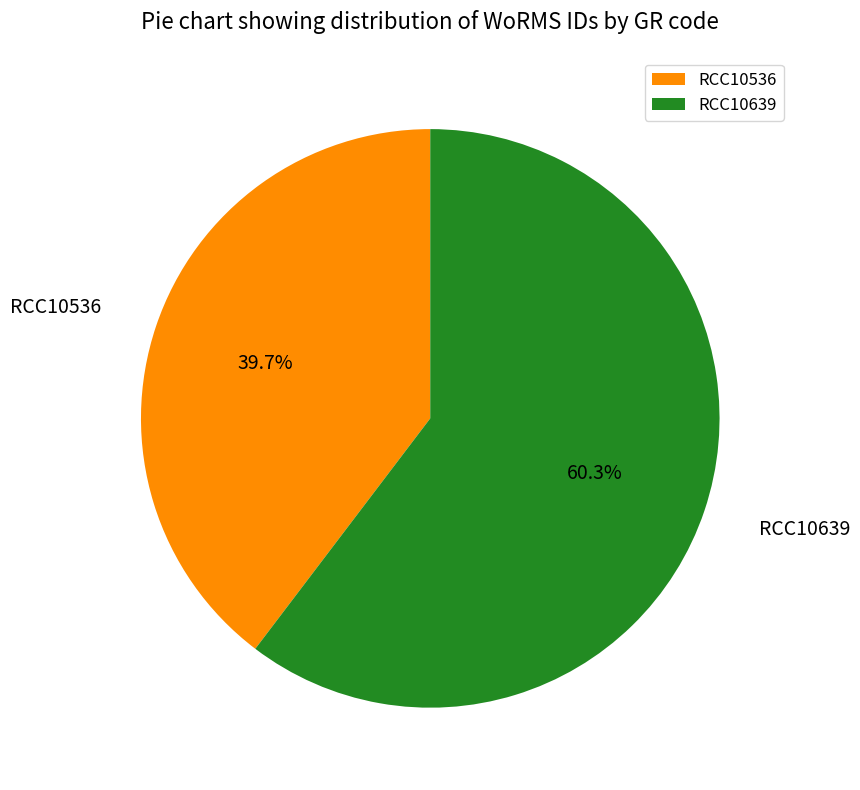

Count the number of slices in the pie.

2